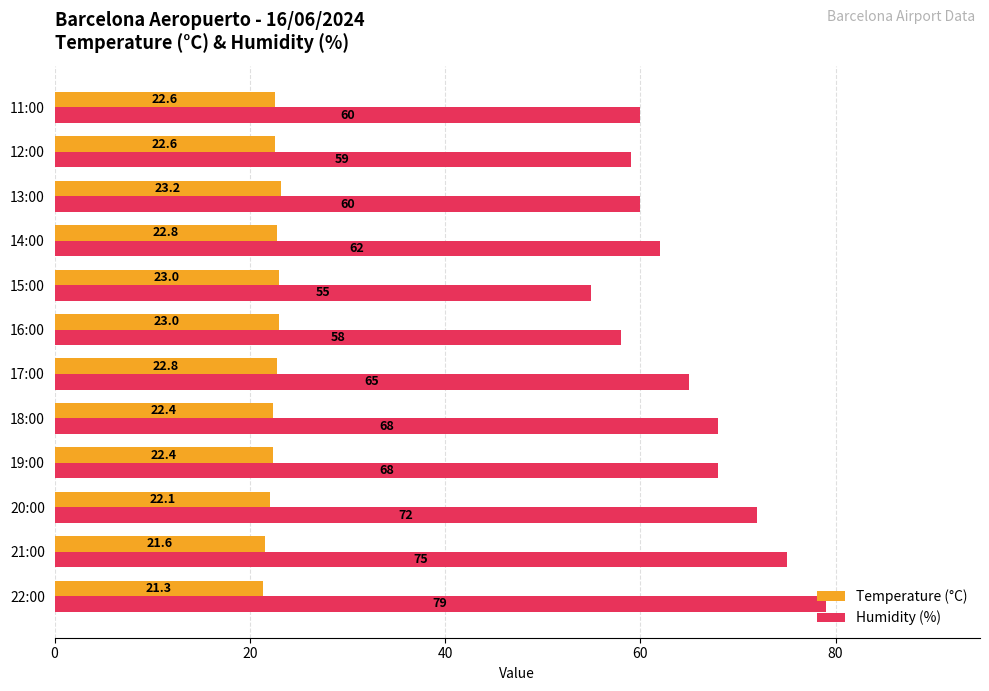

How many data points in Humidity (%) are less than 65?

6